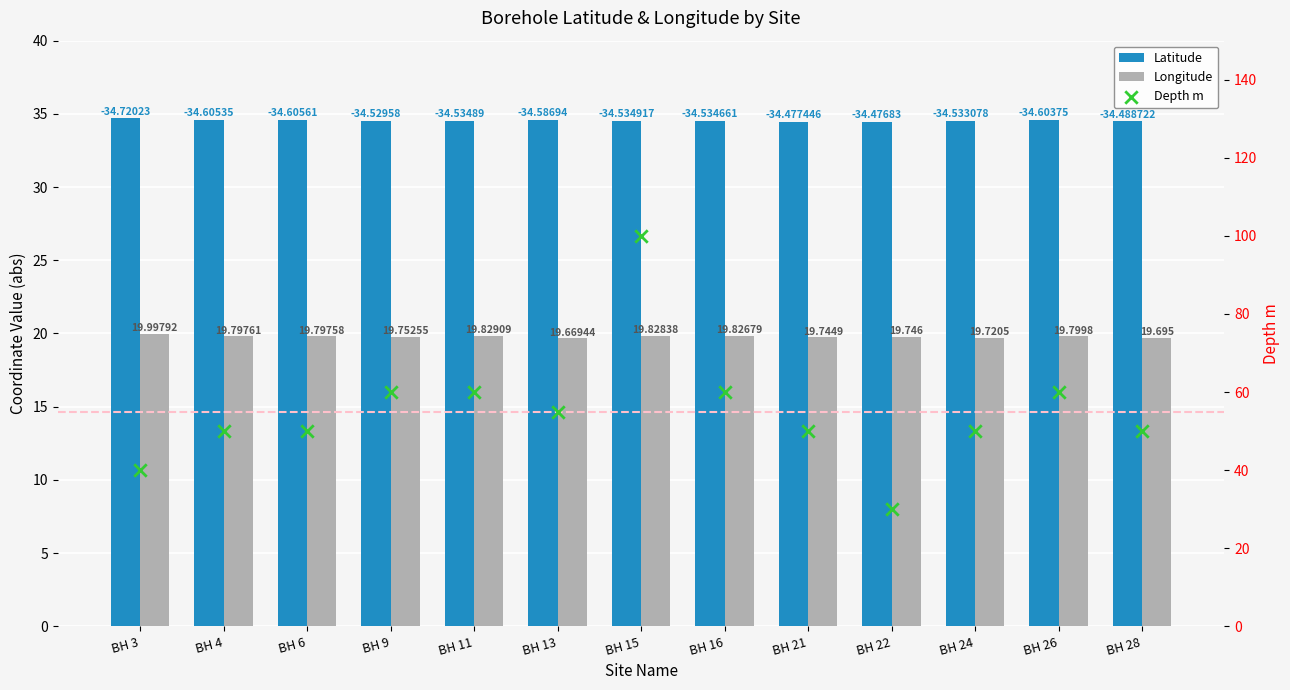

At how many categories does at least one series exceed 55?

5